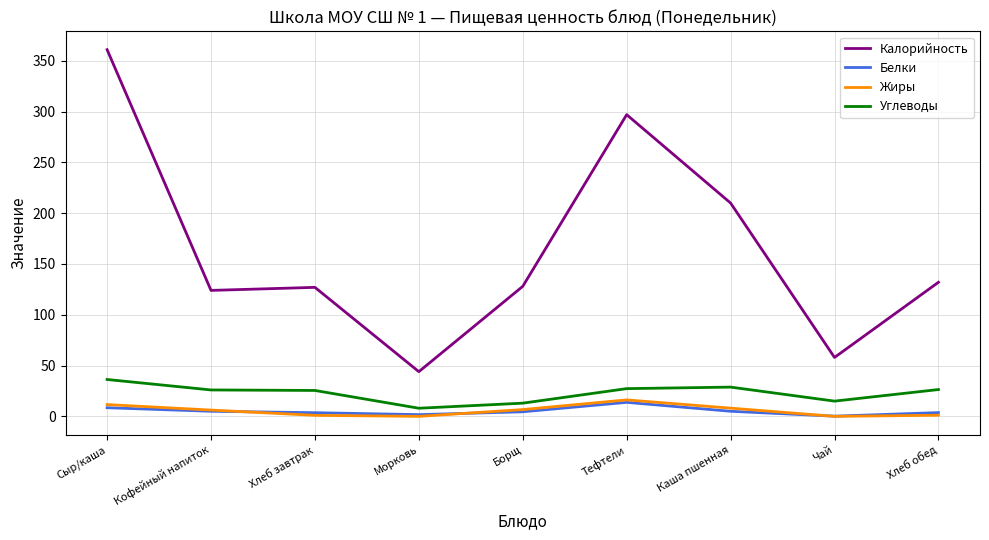

What is the spread (max minus min) of values at Чай?

58.0